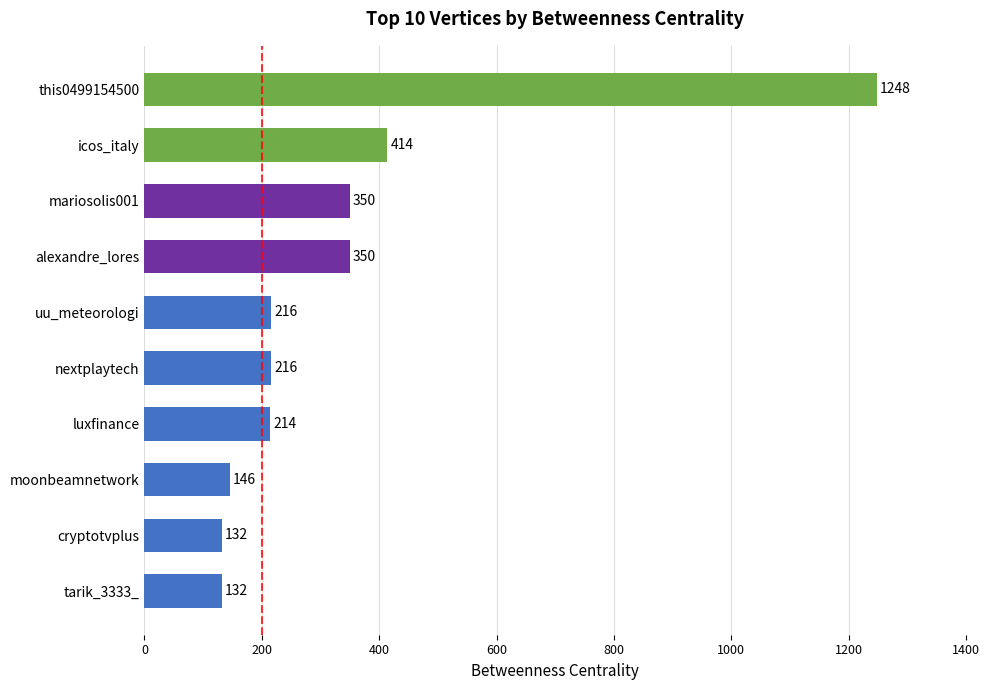

What is the minimum value shown in the chart?

132